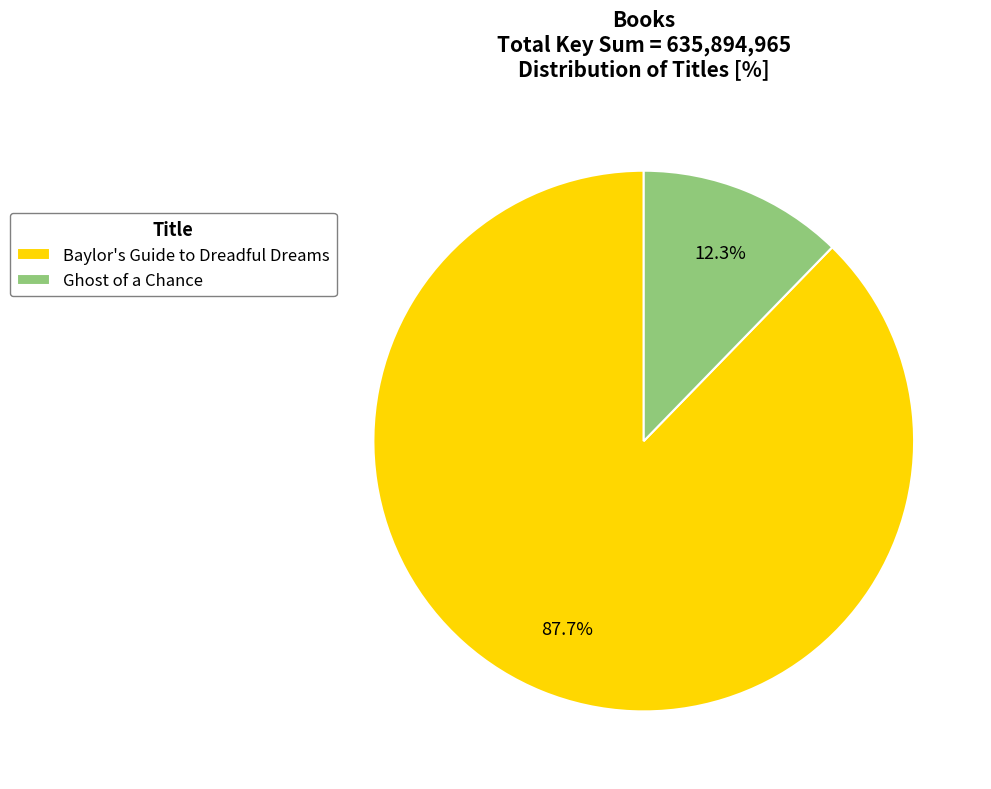

Which category has the smallest portion of the pie?

Ghost of a Chance